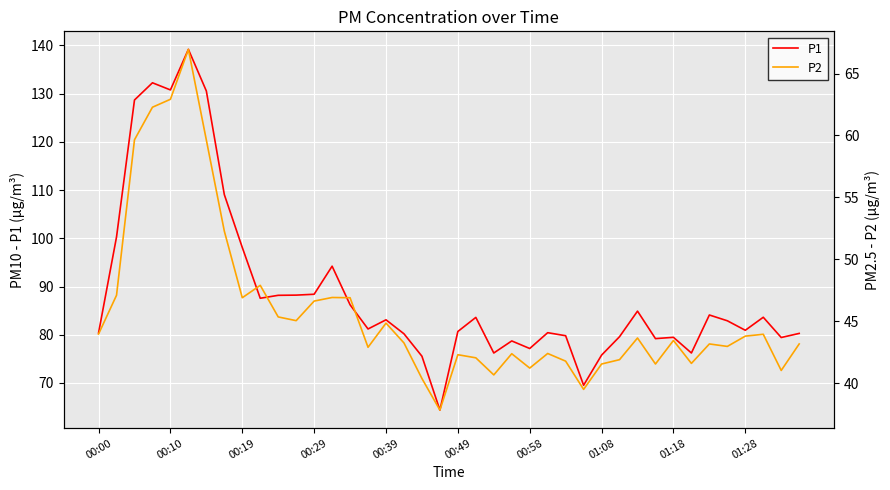

The P1 series shows 98.1 at 00:19. True or false?

True